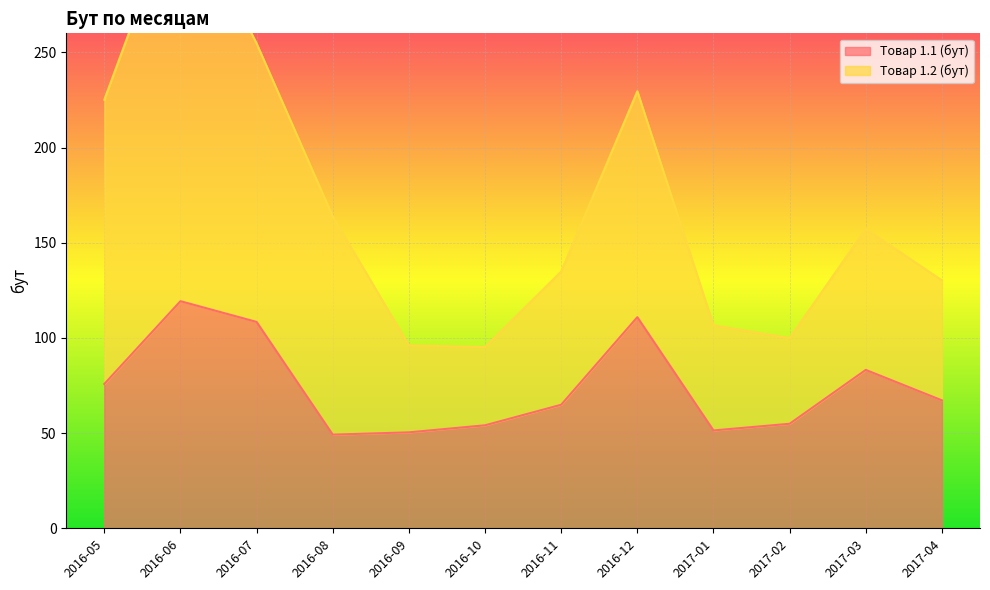

Which label corresponds to the largest value in the chart?

2016-06